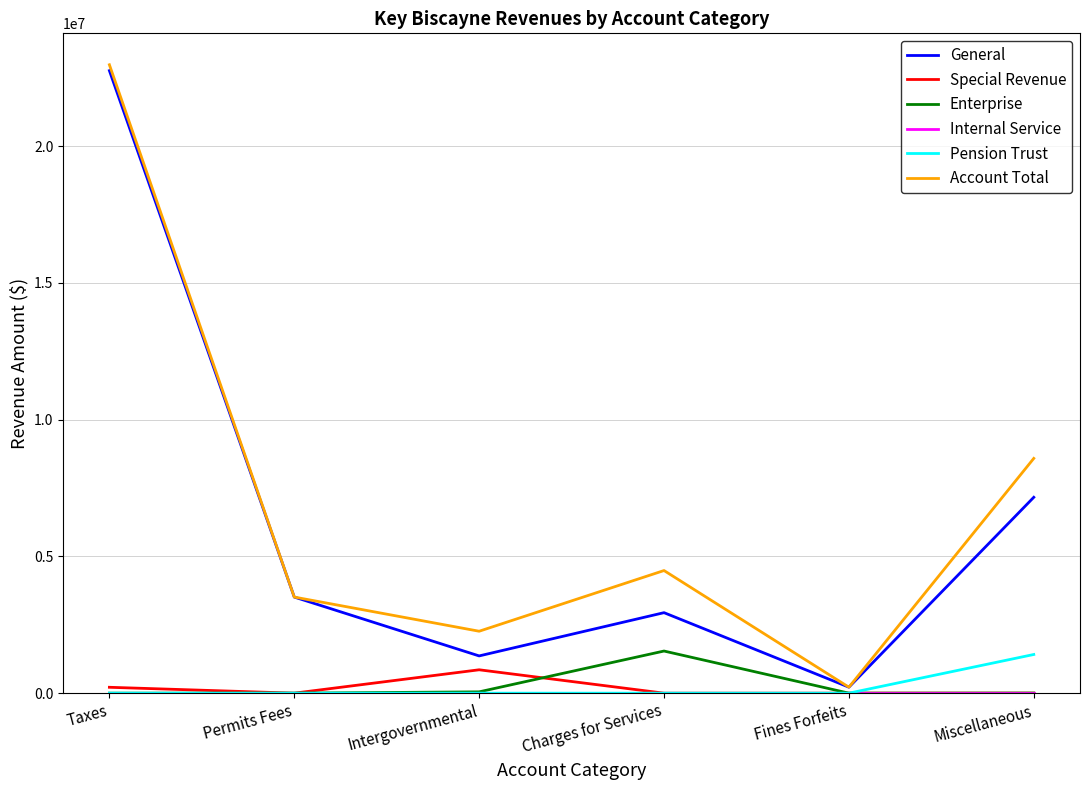

The General series shows 2422312 at Intergovernmental. True or false?

False